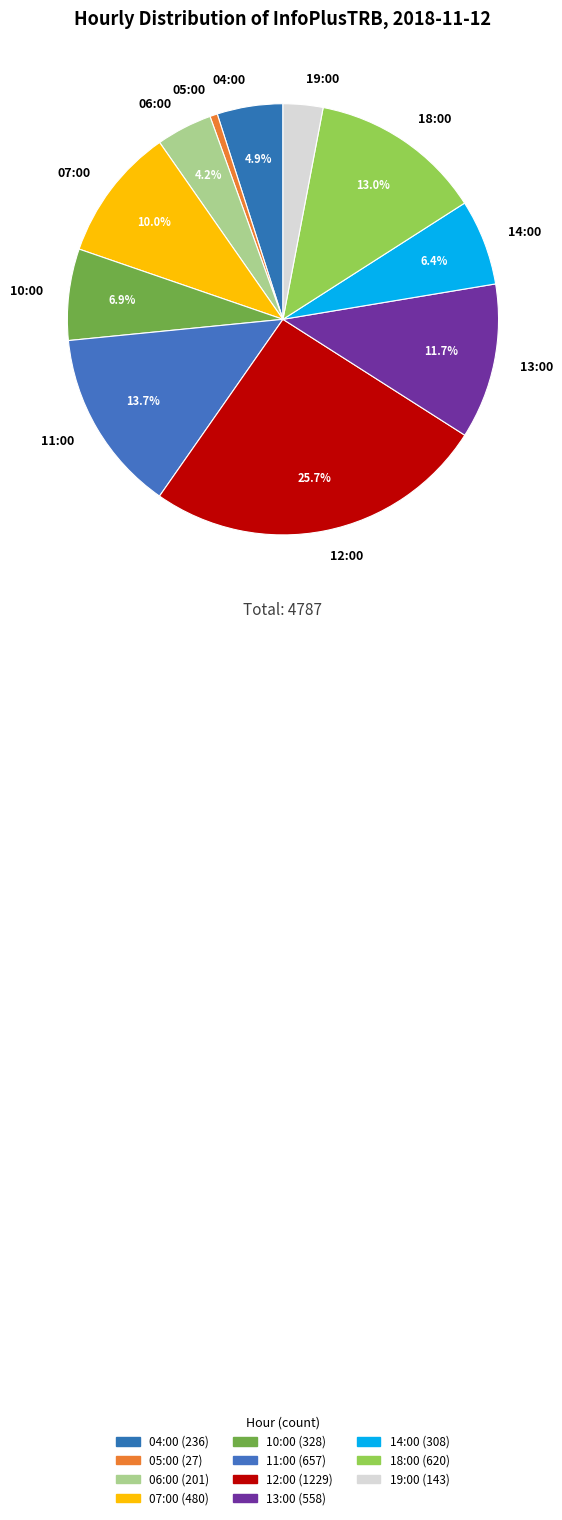

Is it true that 11:00 is 14% of the pie?

True